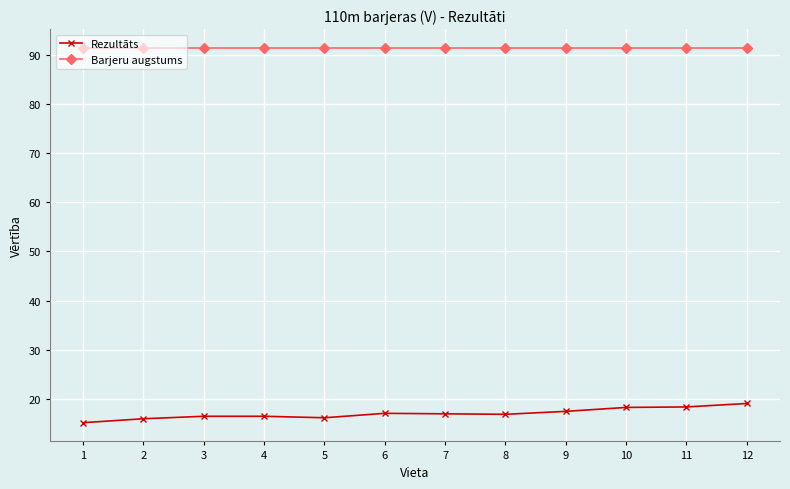

How many lines are shown in the chart?

2